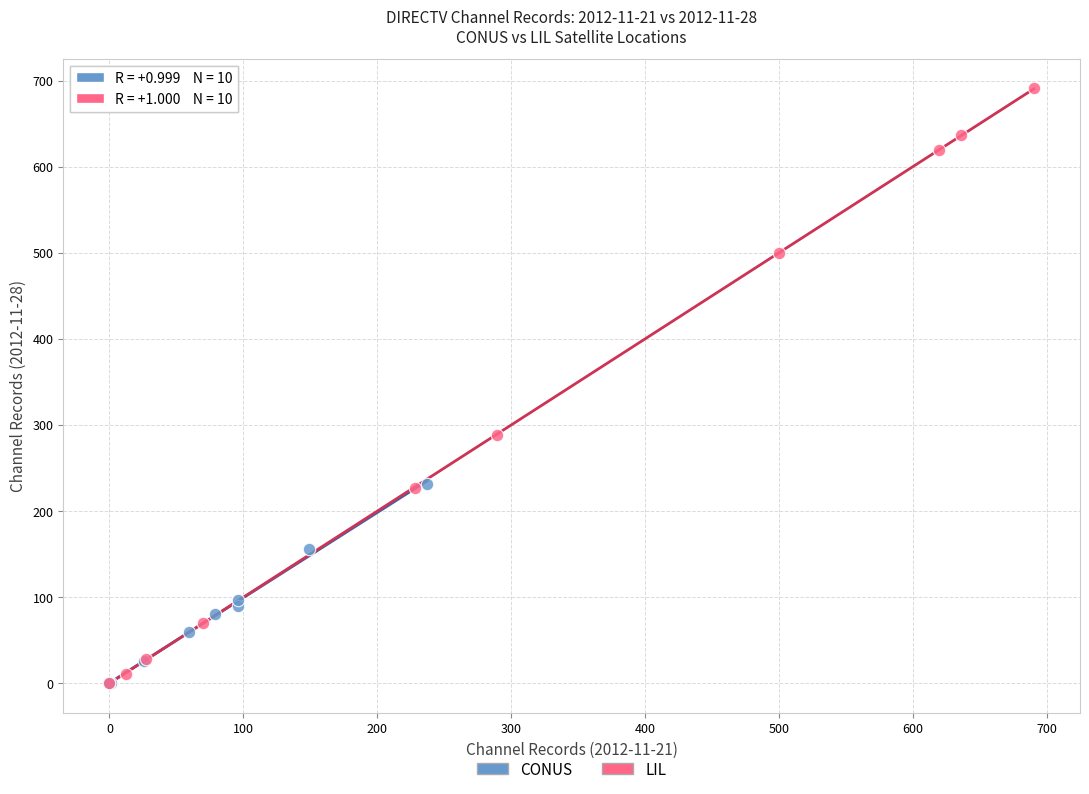

Which series contains the highest Y value?

LIL